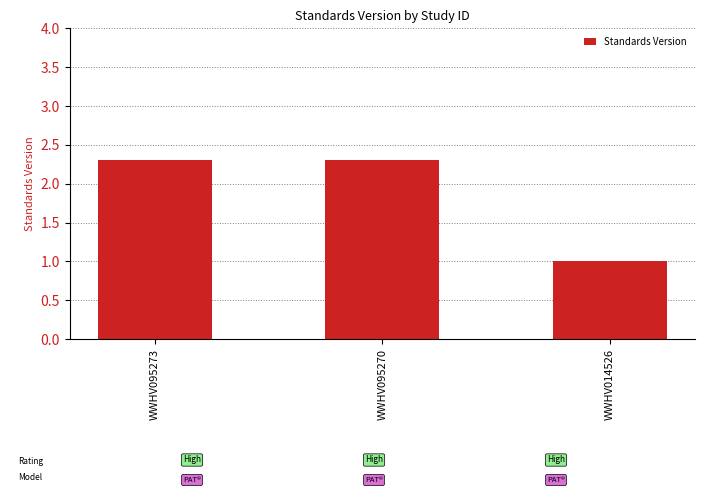

True or false: the data shows 1.2 at WWHV095270.

False